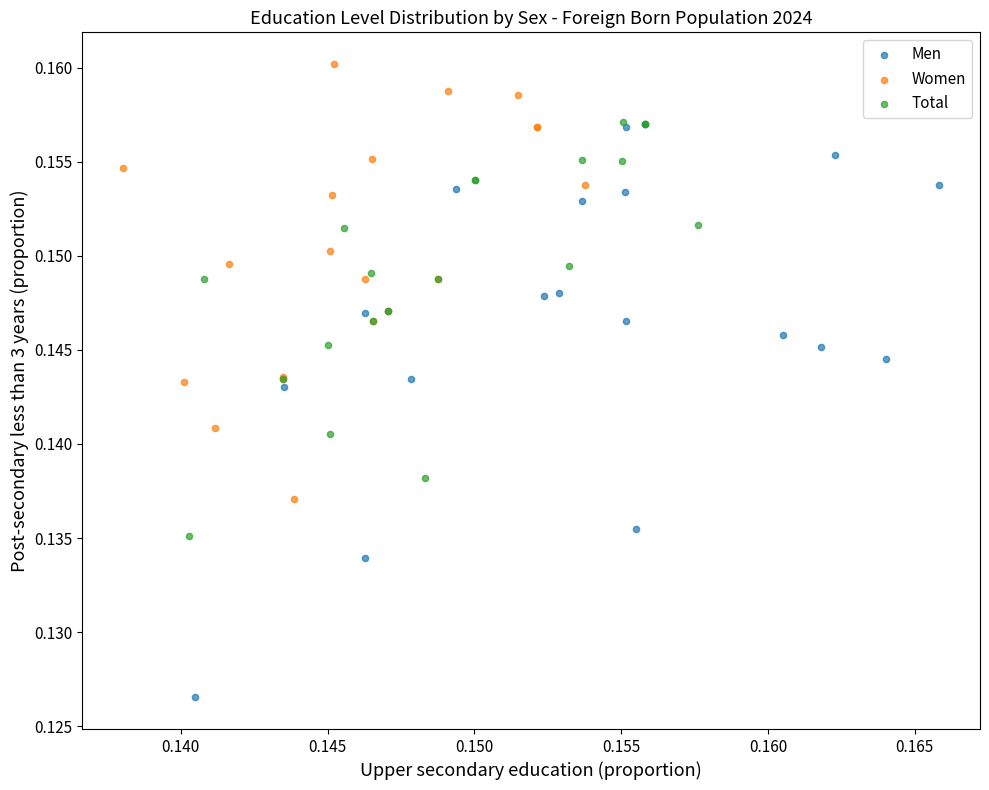

Which series contains the highest Y value?

Women